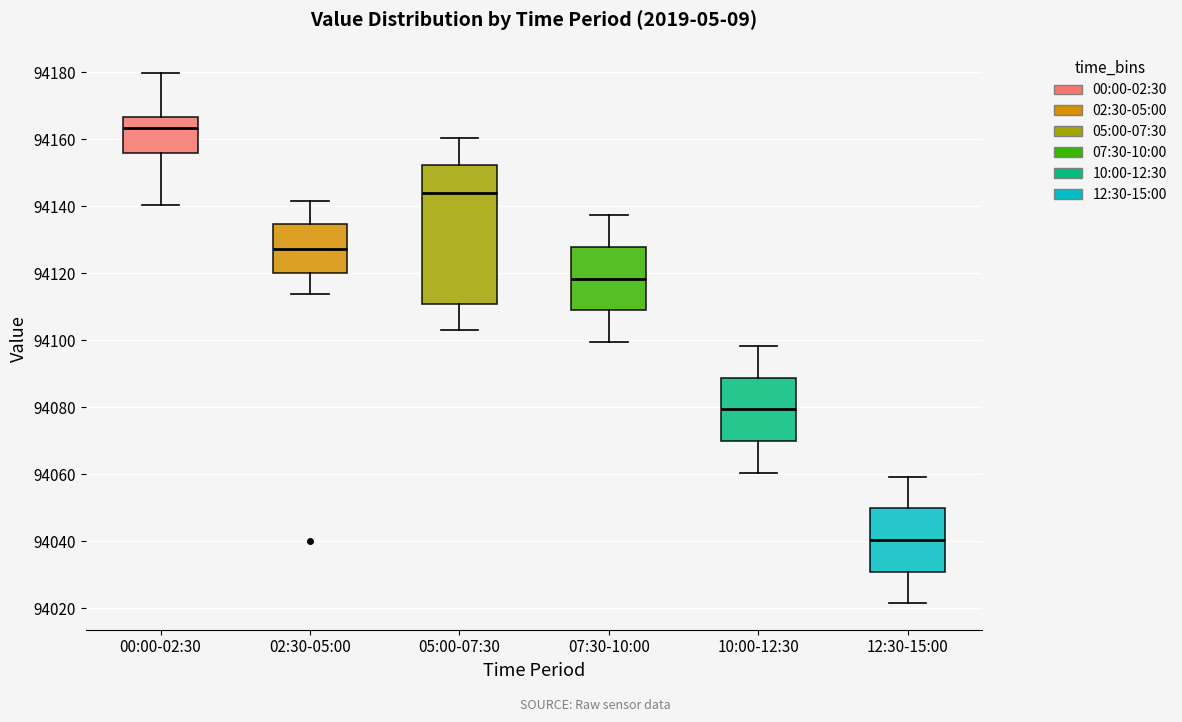

Comparing the boxes themselves (not the whiskers), which one is the tallest?

05:00-07:30